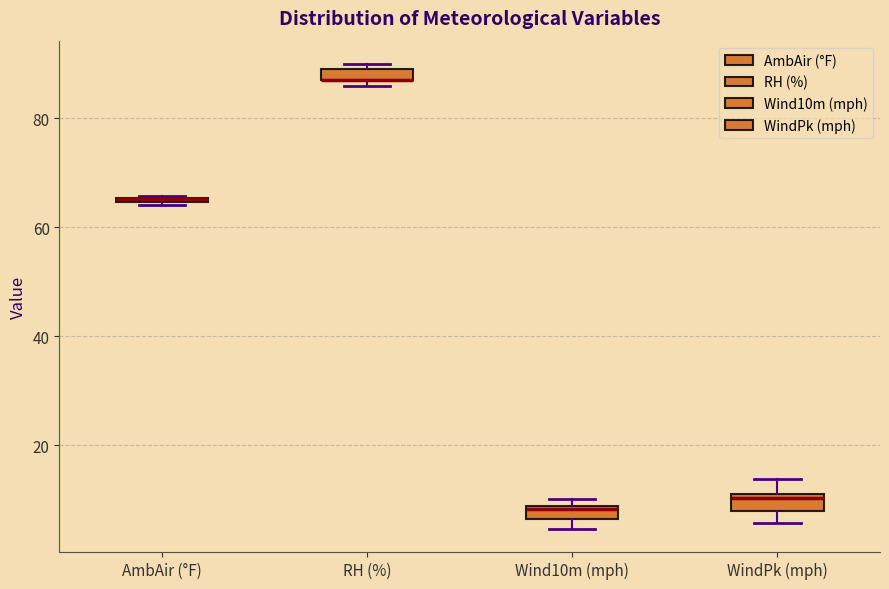

Where is the upper edge of the box for RH (%) on the y-axis? The values are not printed on the chart, so give them approximately, as read against the axis.

90